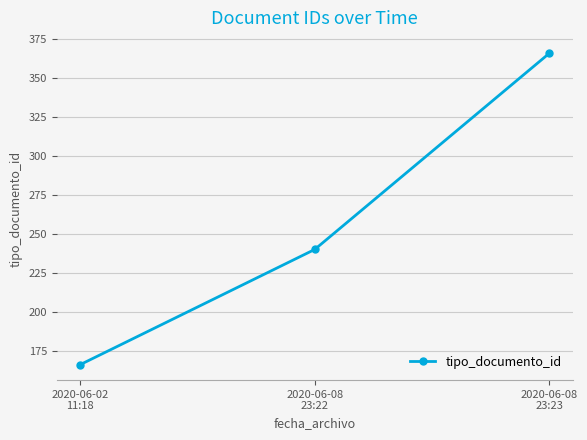

Reading left to right, extract all data points from this chart.

2020-06-02
11:18=166	2020-06-08
23:22=240	2020-06-08
23:23=366